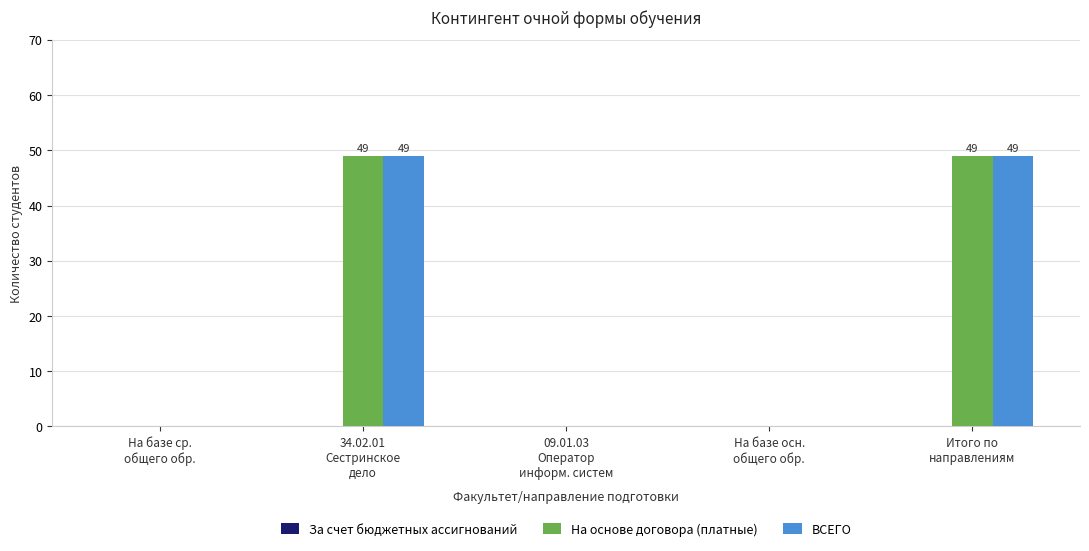

What is the sum of all На основе договора (платные) values?

98